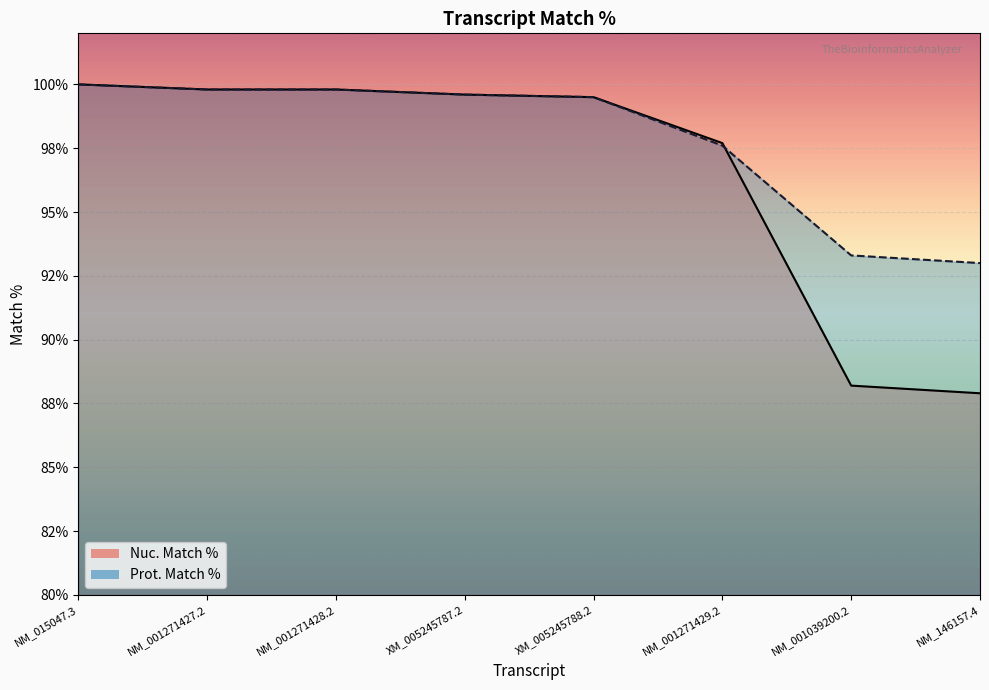

Reading left to right, extract all data points from this chart.

Nuc. Match %: 100.0	99.8	99.8	99.6	99.5	97.7	88.2	87.9
Prot. Match %: 100.0	99.8	99.8	99.6	99.5	97.6	93.3	93.0